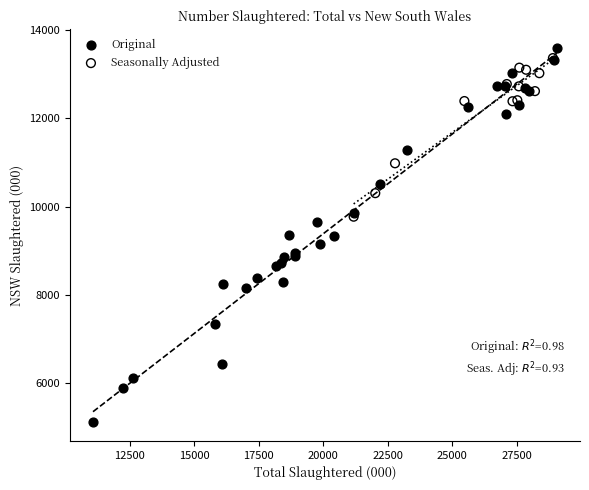

Which series has the largest Y range (max minus min)?

Original